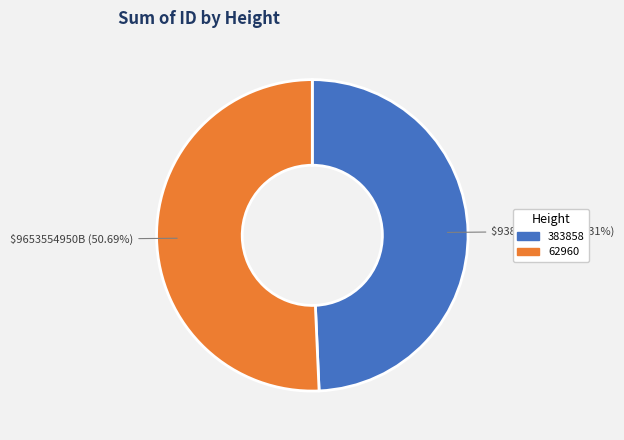

To the nearest percent, what is the combined percentage of 62960 and 383858?

100%